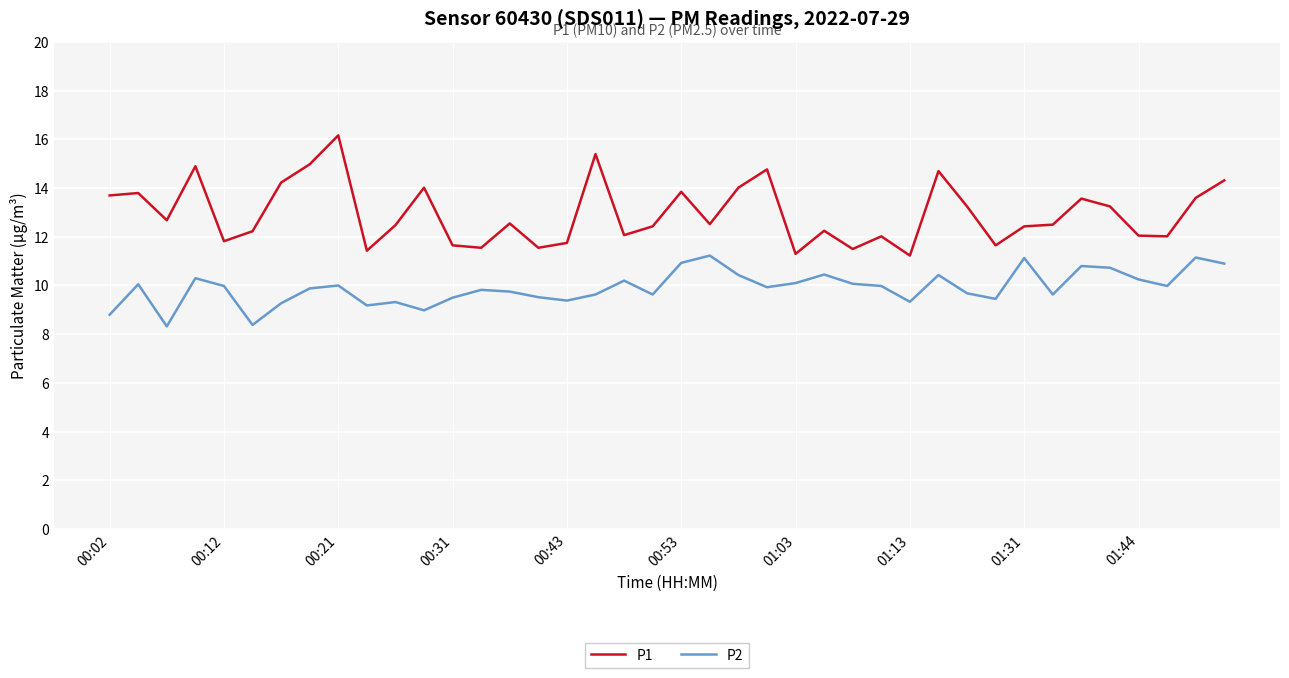

What is the minimum value for P2?

8.3